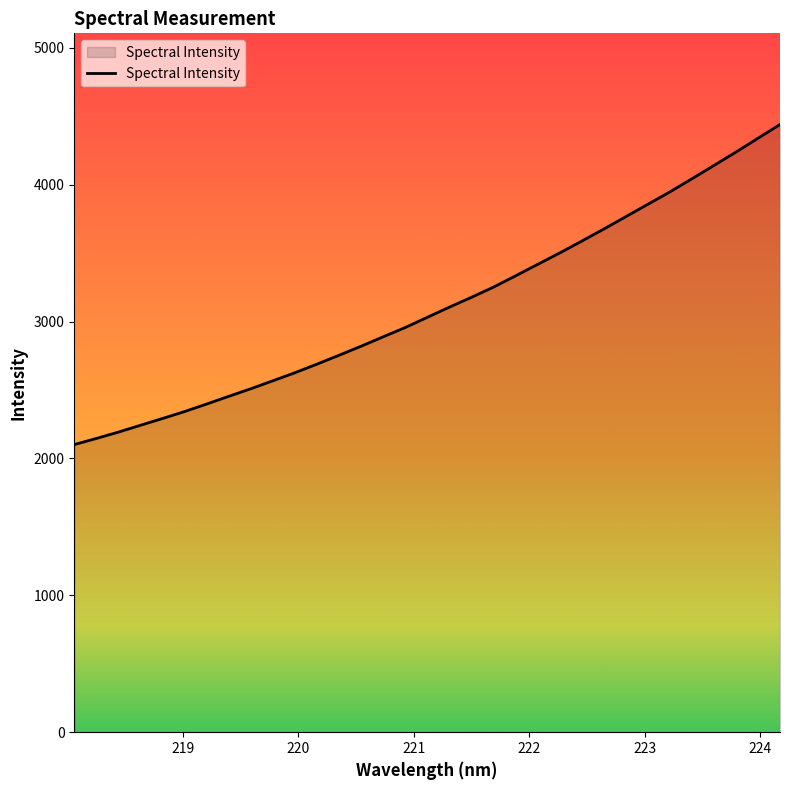

What is the greatest value displayed?

4439.1